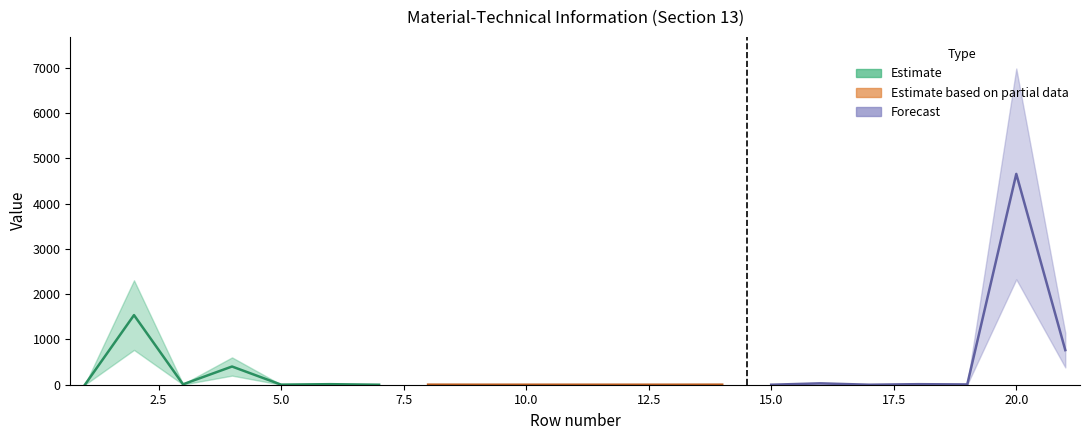

Reading left to right, list all the values displayed in this chart.

2	1537	9	402	2	12	0	1	0	0	0	0	0	1	0	30	0	12	6	4655	764